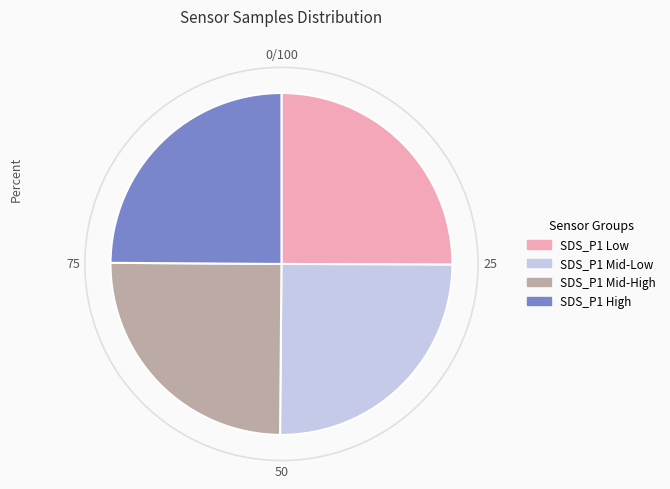

Is there a majority slice in this chart?

No